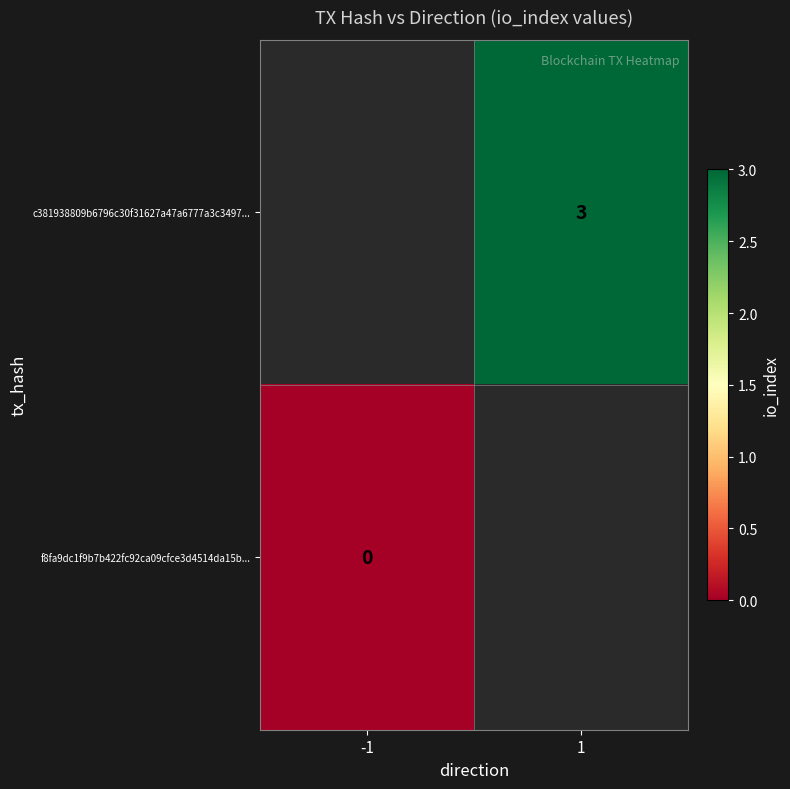

Is it true that c381938809b6796c30f31627a47a6777a3c3497... equals 3 at 1?

True